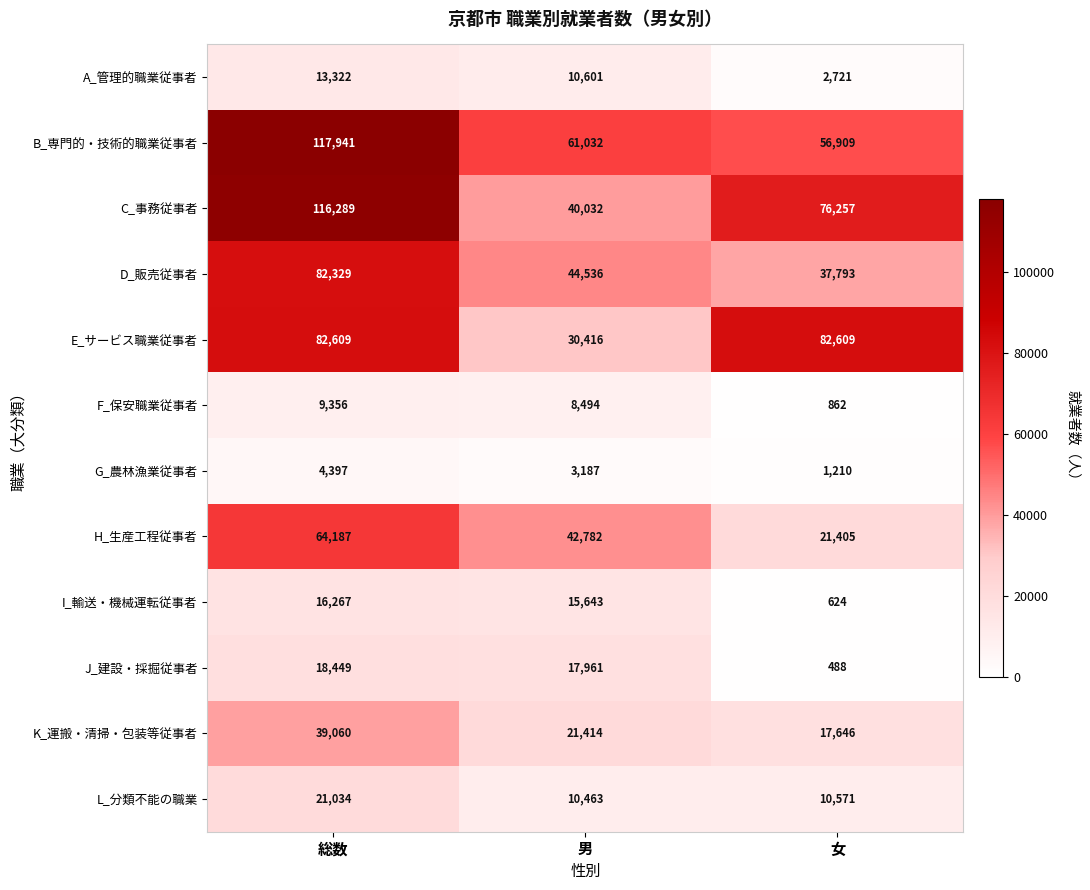

List the series in order of their peak value, lowest first.

G_農林漁業従事者, F_保安職業従事者, A_管理的職業従事者, I_輸送・機械運転従事者, J_建設・採掘従事者, L_分類不能の職業, K_運搬・清掃・包装等従事者, H_生産工程従事者, D_販売従事者, E_サービス職業従事者, C_事務従事者, B_専門的・技術的職業従事者